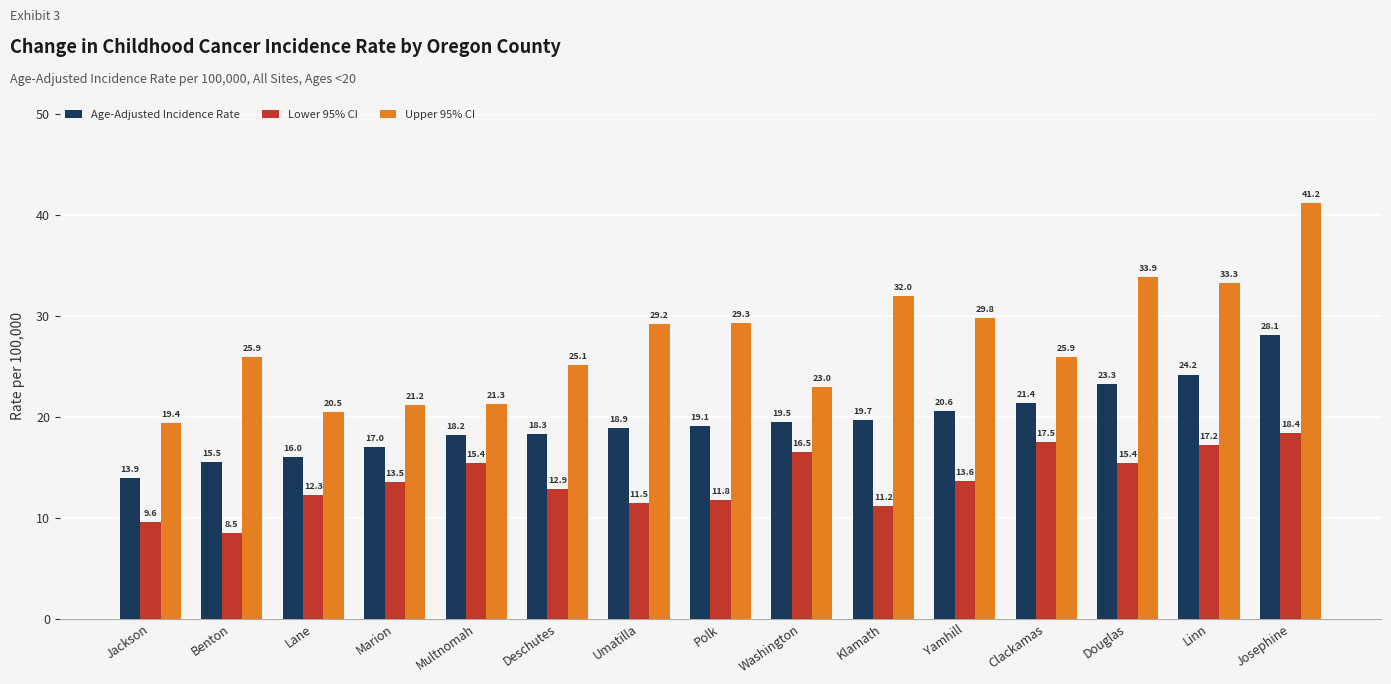

How many series are shown in this chart?

3